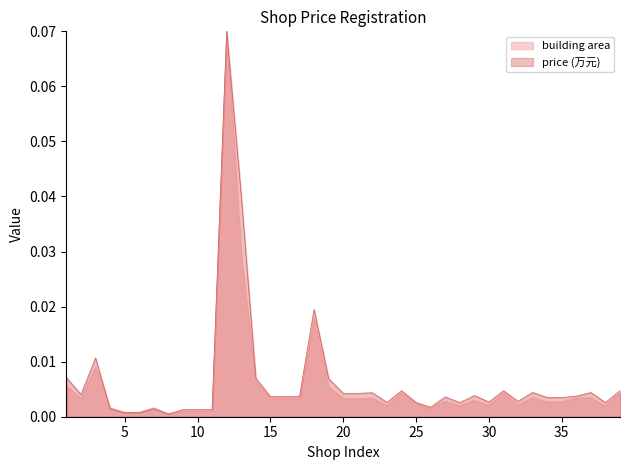

The price_wan series shows 0.0 at 36. True or false?

True